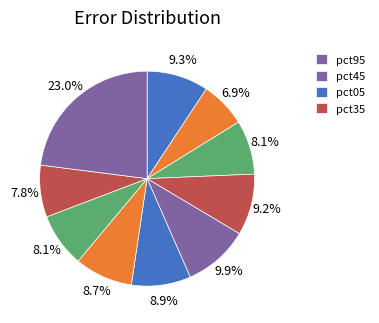

Count the number of slices in the pie.

10